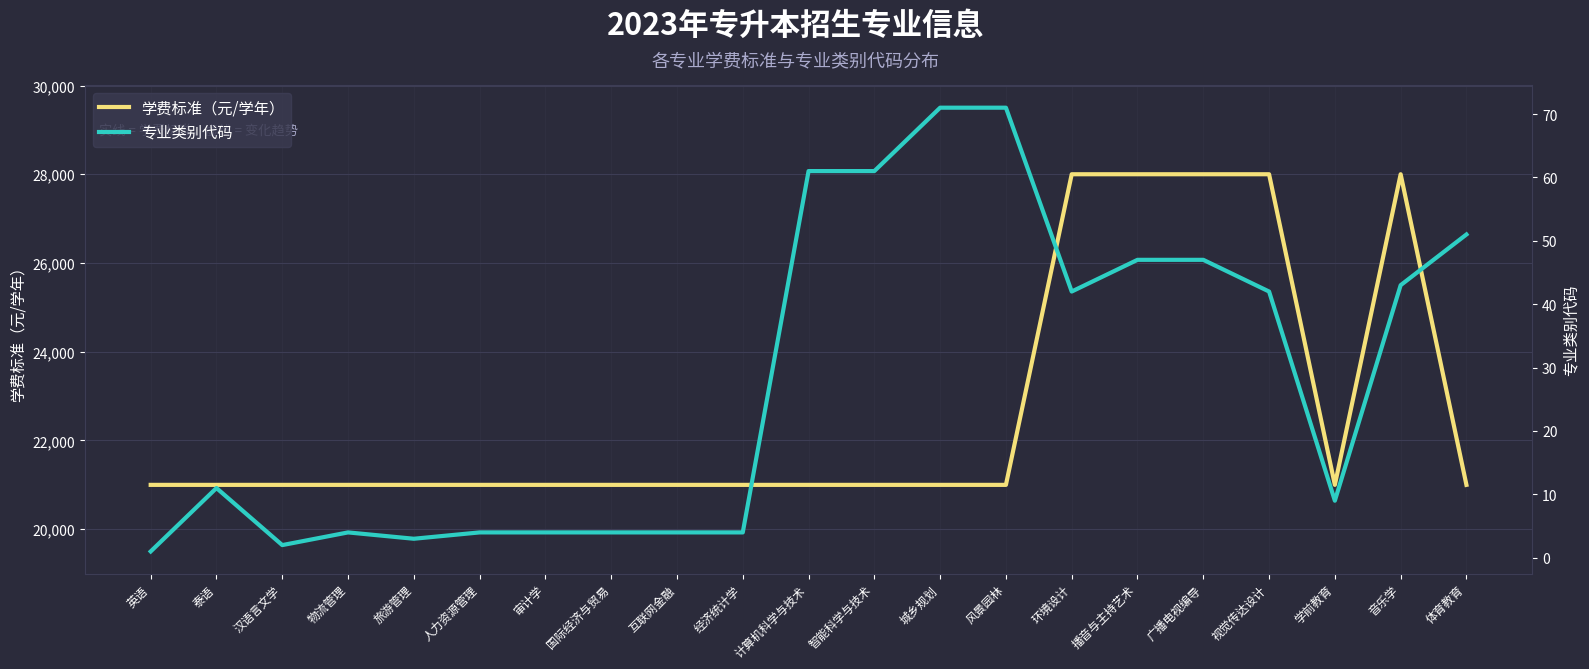

The value of 学费标准（元/学年） at 人力资源管理 is 34141. True or false?

False